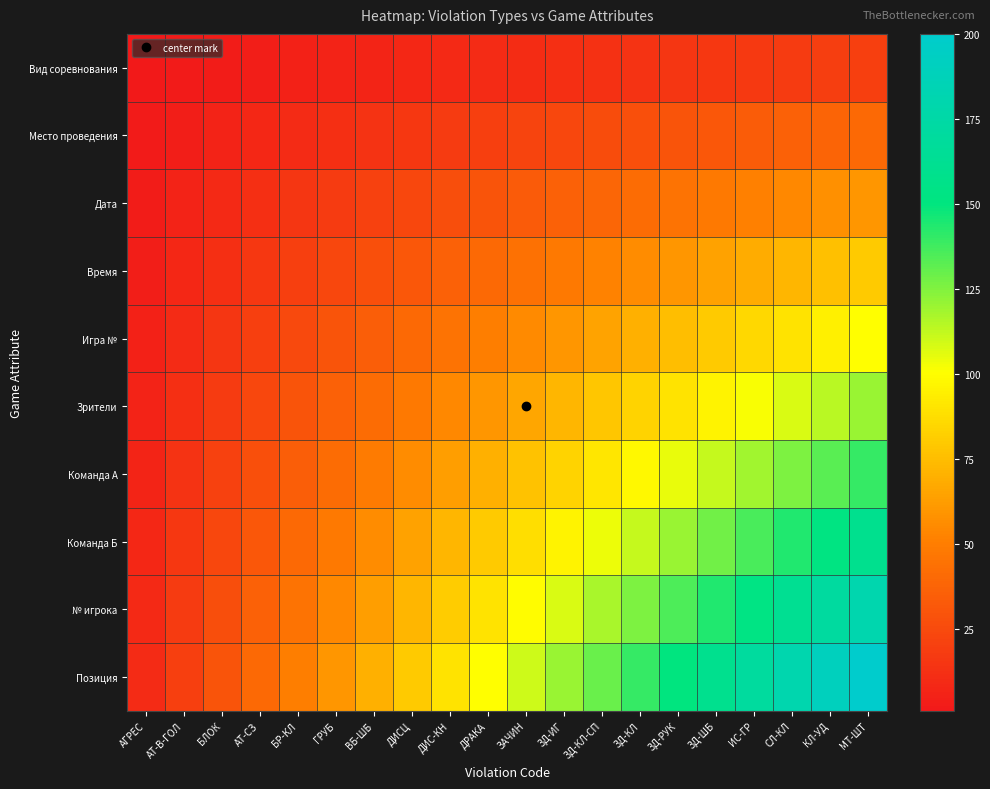

At which category is the sum across all series the highest?

МТ-ШТ